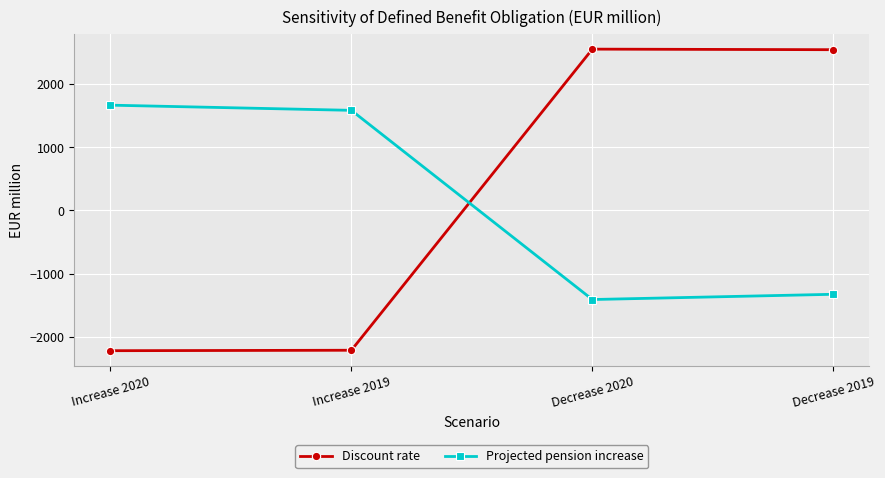

True or false: Projected pension increase has more than 1 points higher than both neighbors.

False